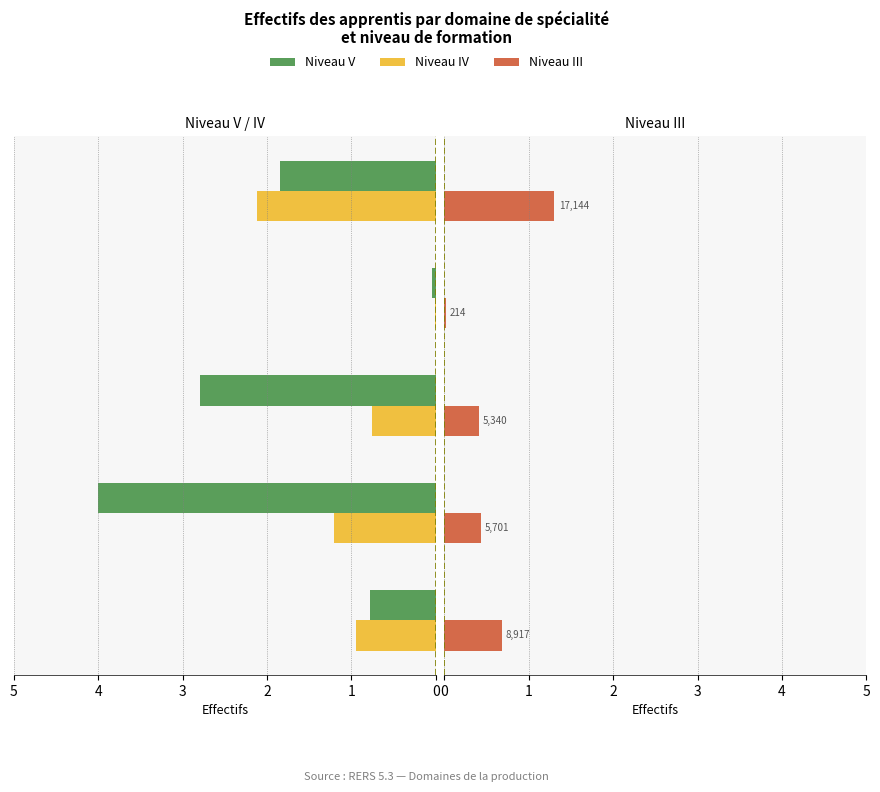

At how many categories does at least one series exceed 1?

3